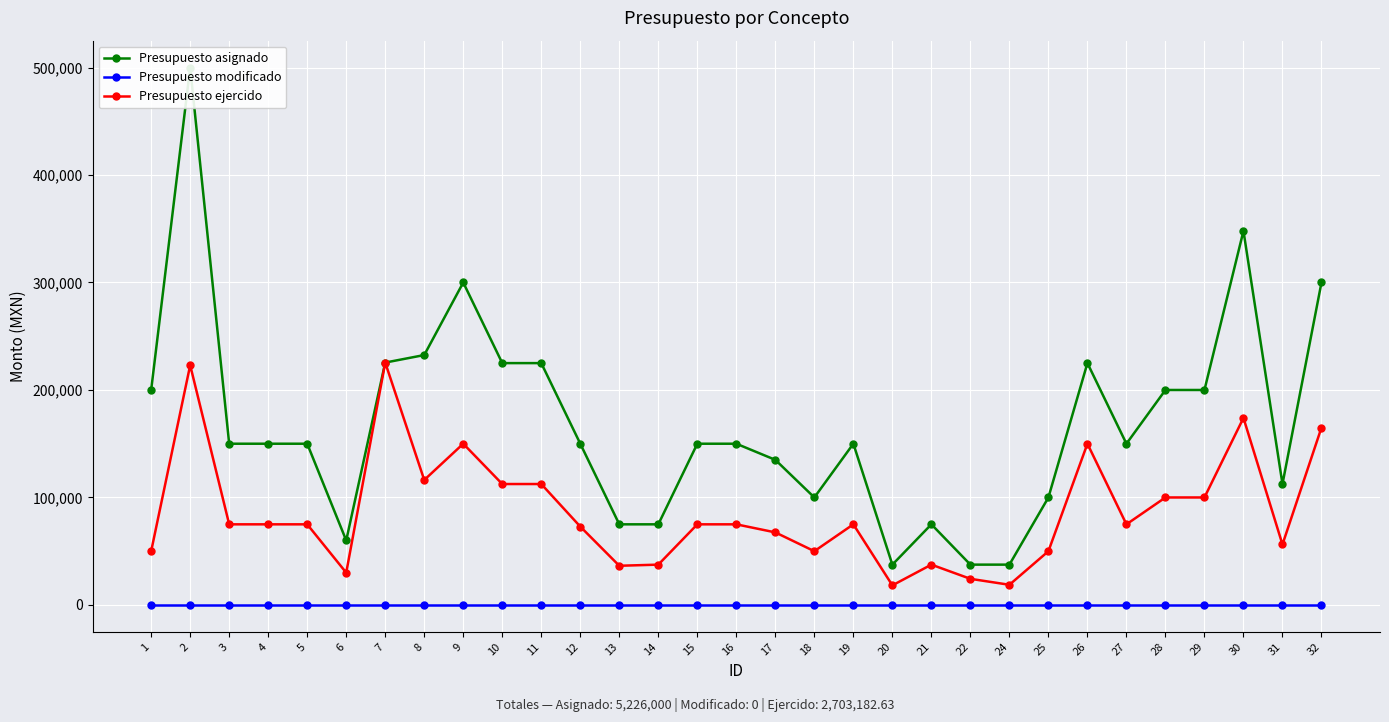

What is the lowest value of the Presupuesto asignado series?

37500.0